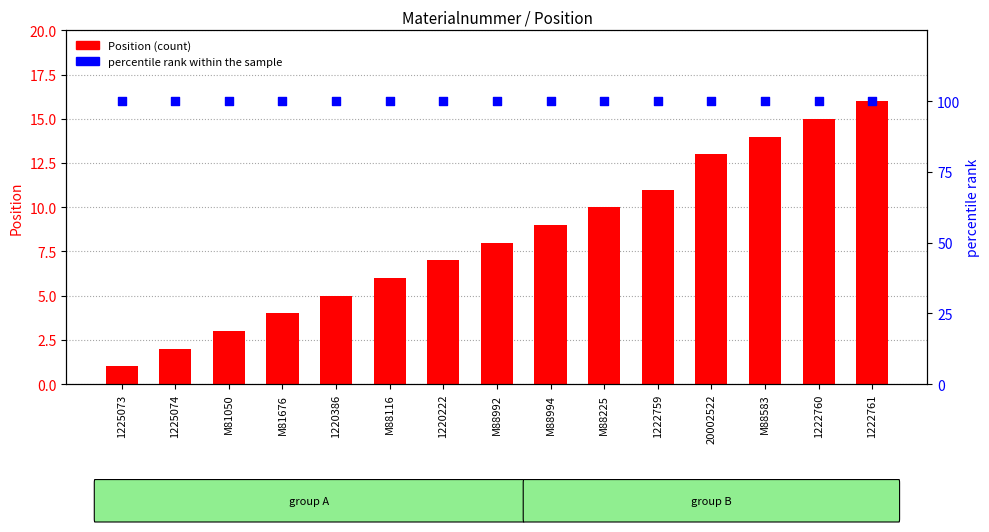

At how many categories does at least one series exceed 18?

15